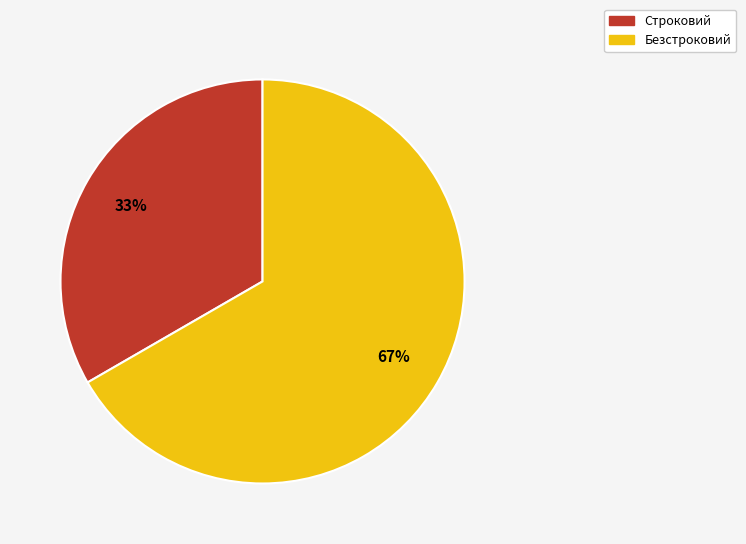

Which has a higher value, Строковий or Безстроковий?

Безстроковий